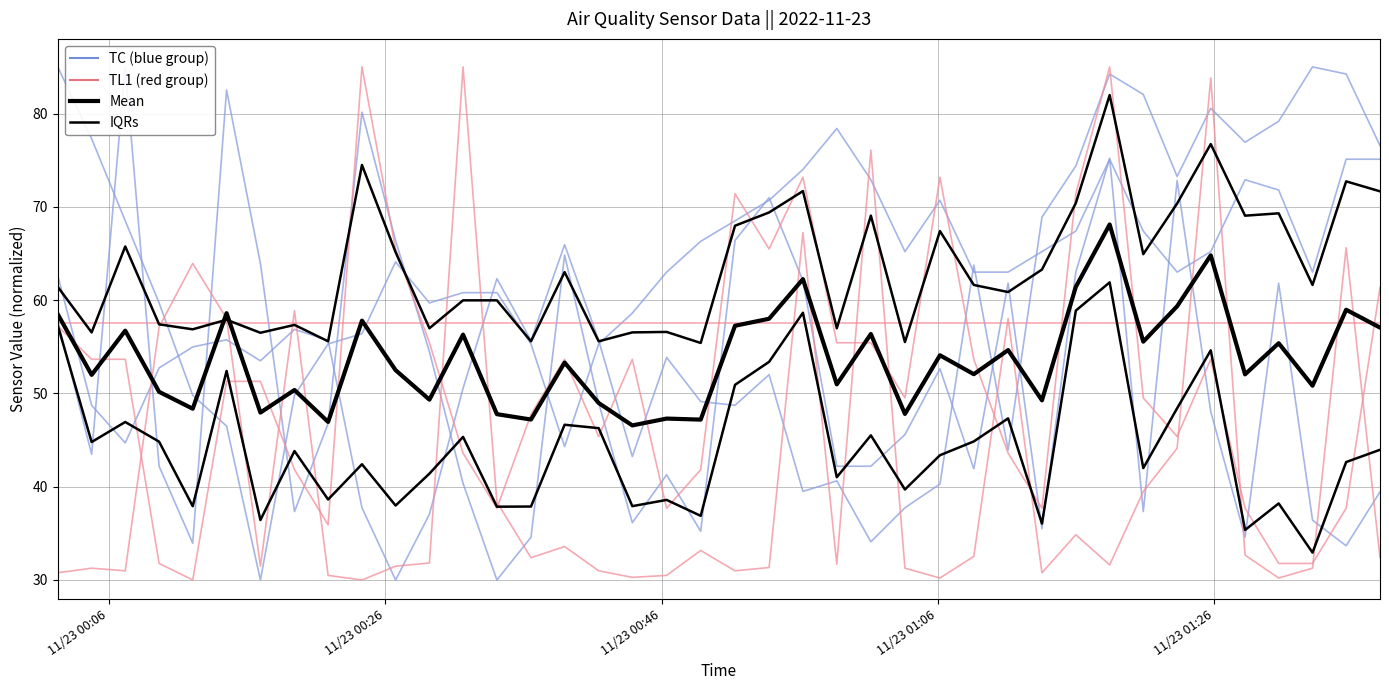

True or false: SDS_P1 (blue) has a value of 52.2 at 39.

False